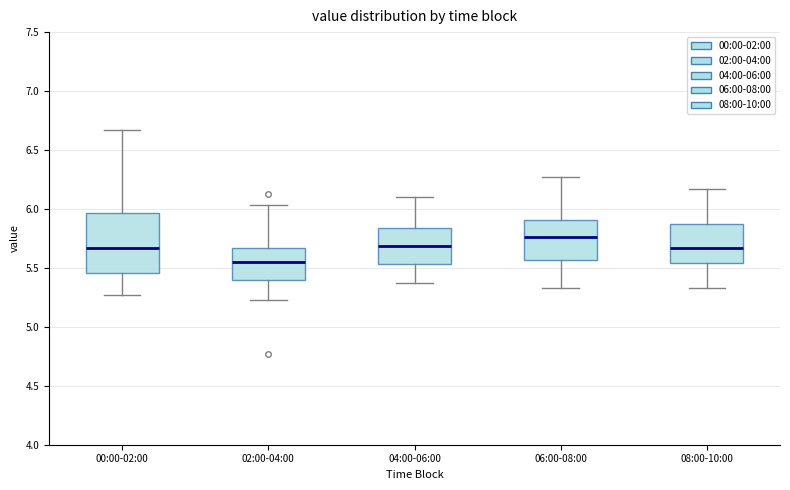

Comparing the boxes themselves (not the whiskers), which one is the tallest?

00:00-02:00